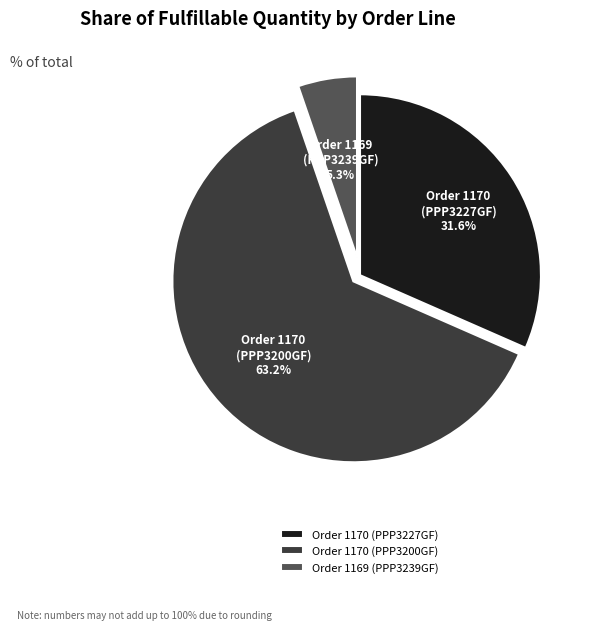

Which slice is the smallest?

Order 1169 (PPP3239GF)